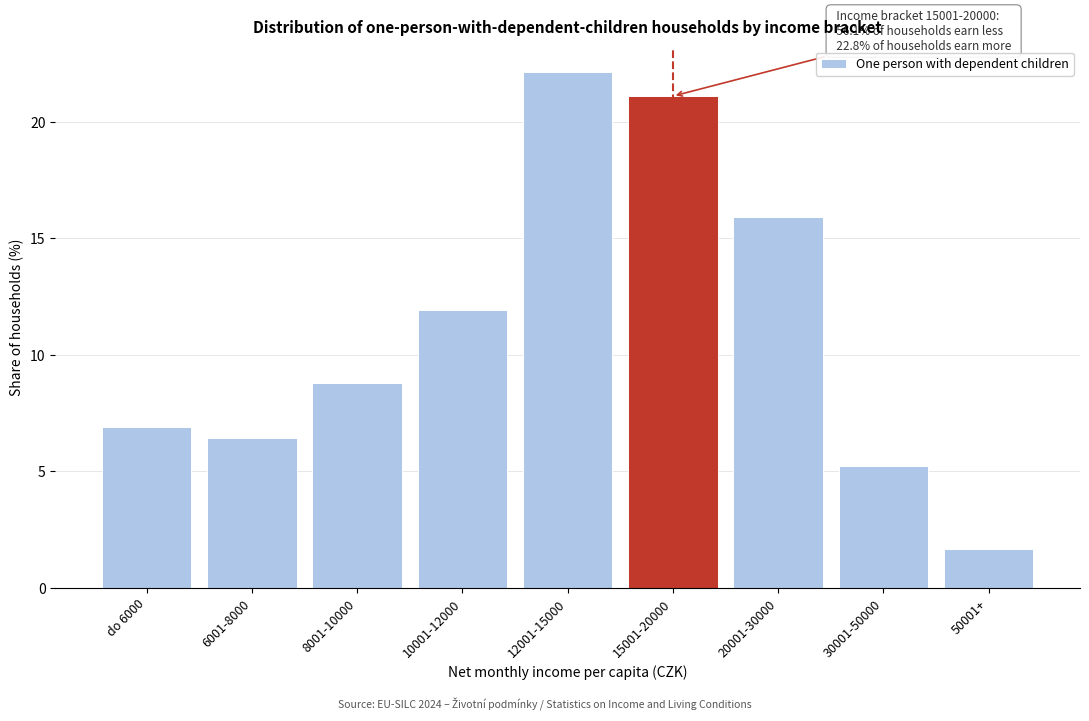

Reading left to right, list all the values displayed in this chart.

do 6000=6.9	6001-8000=6.4	8001-10000=8.8	10001-12000=11.9	12001-15000=22.1	15001-20000=21.1	20001-30000=15.9	30001-50000=5.2	50001+=1.7